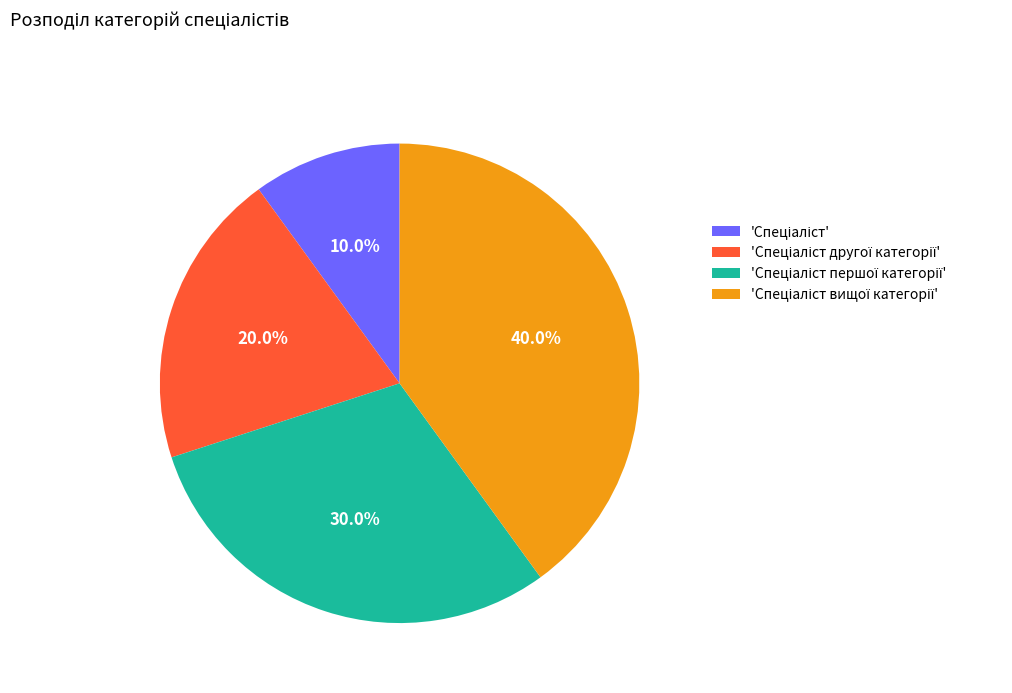

Is there a majority slice in this chart?

No